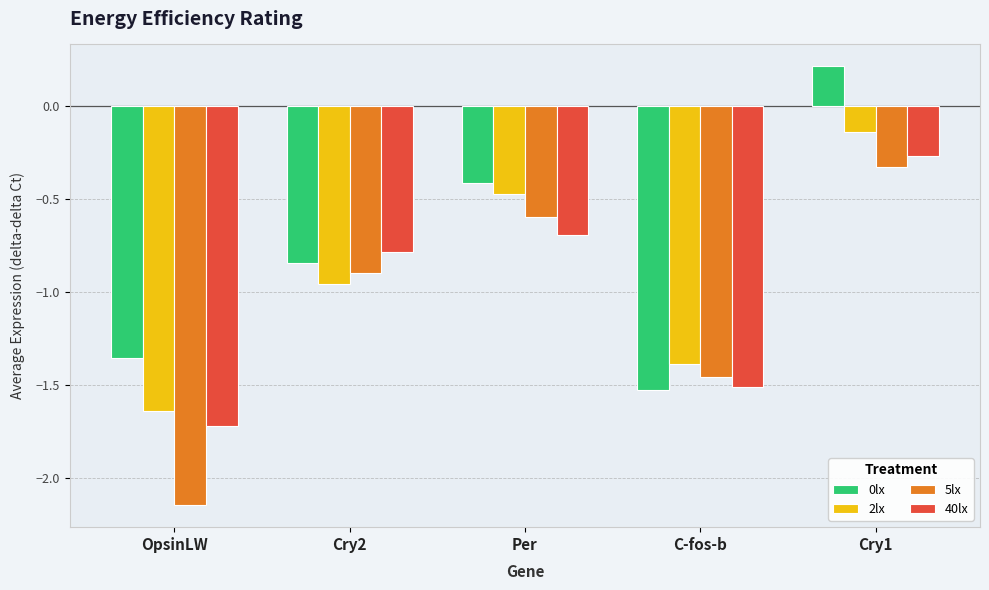

The value of 2lx at Cry2 is -0.4. True or false?

False